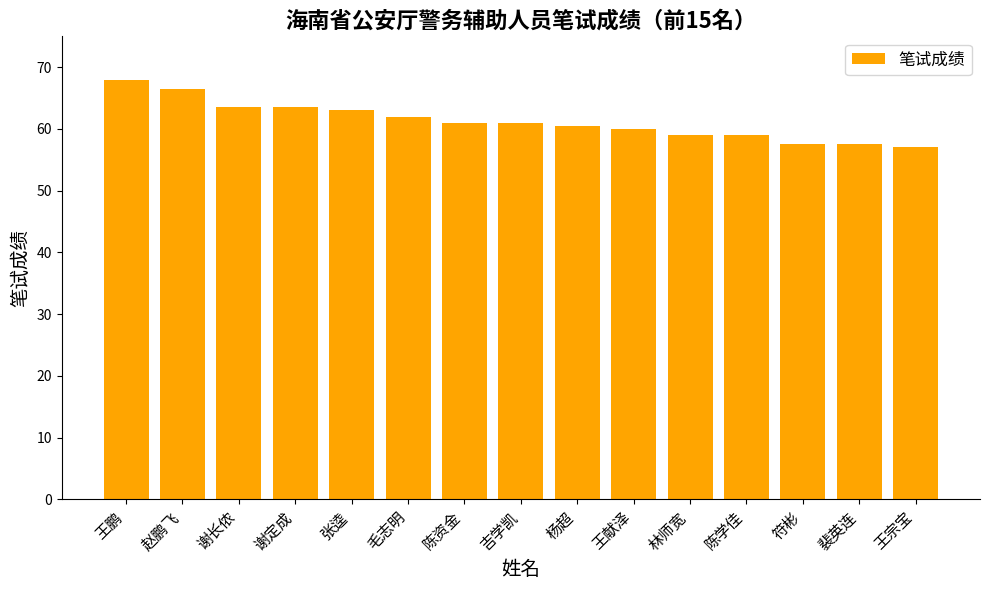

At which category does the chart reach its peak across all series?

王鹏